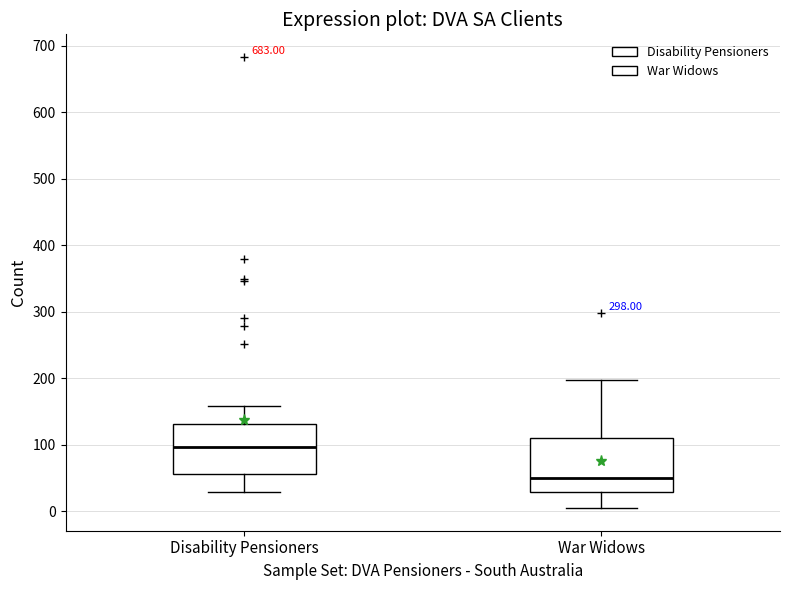

Where does the lower whisker of the box for War Widows end on the y-axis? The values are not printed on the chart, so give them approximately, as read against the axis.

10